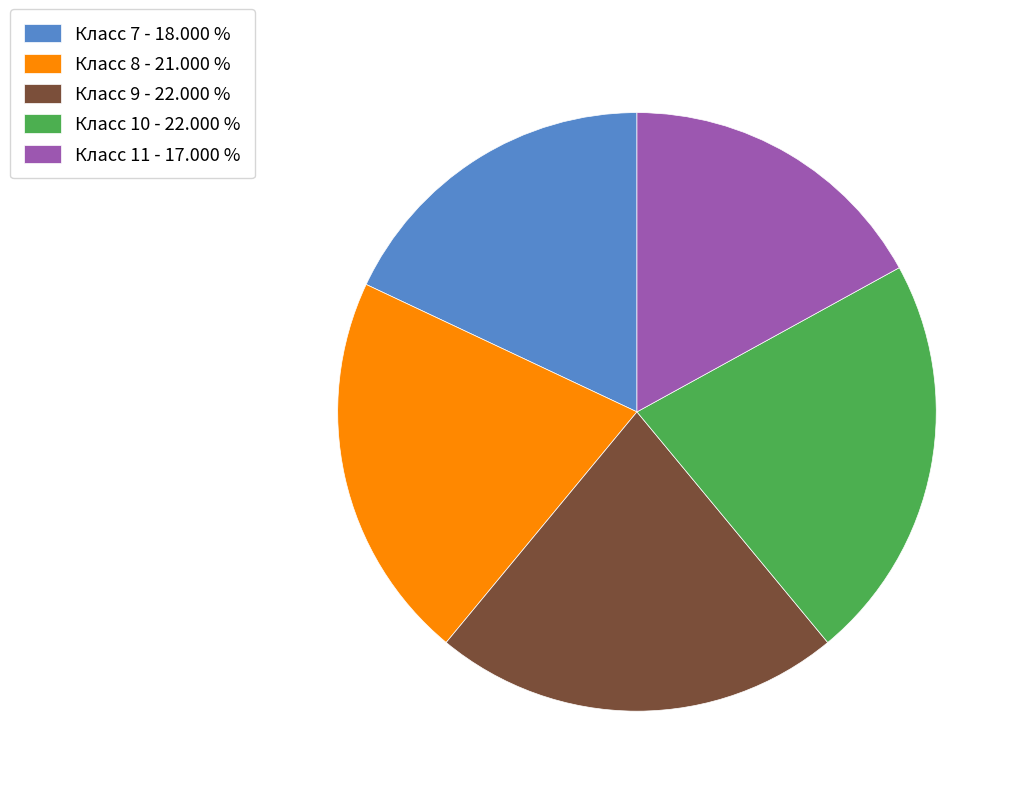

Which category has the smallest portion of the pie?

Класс 11 - 17.000 %